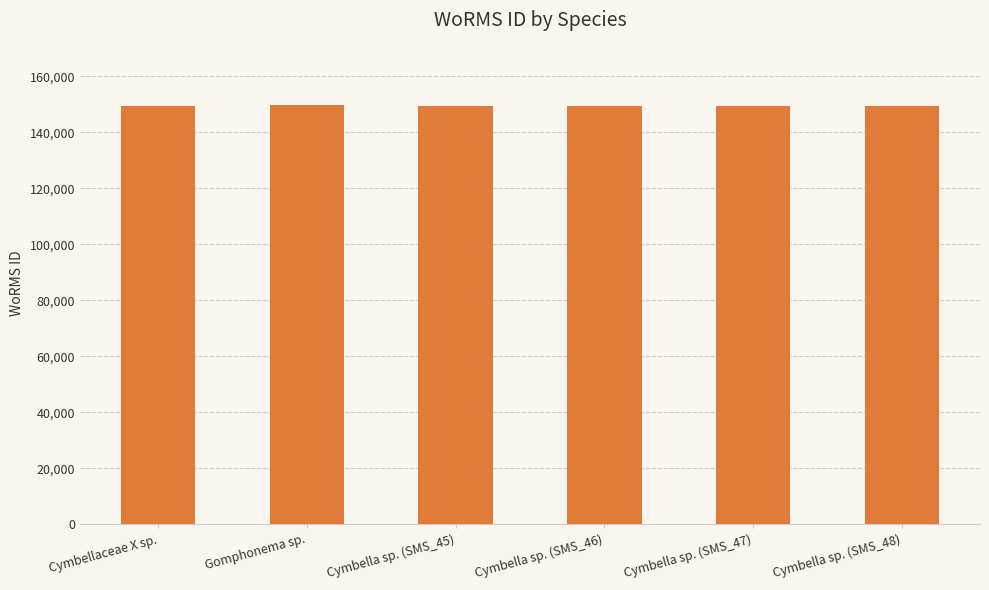

What is the label of the 4th bar from the left?

Cymbella sp. (SMS_46)